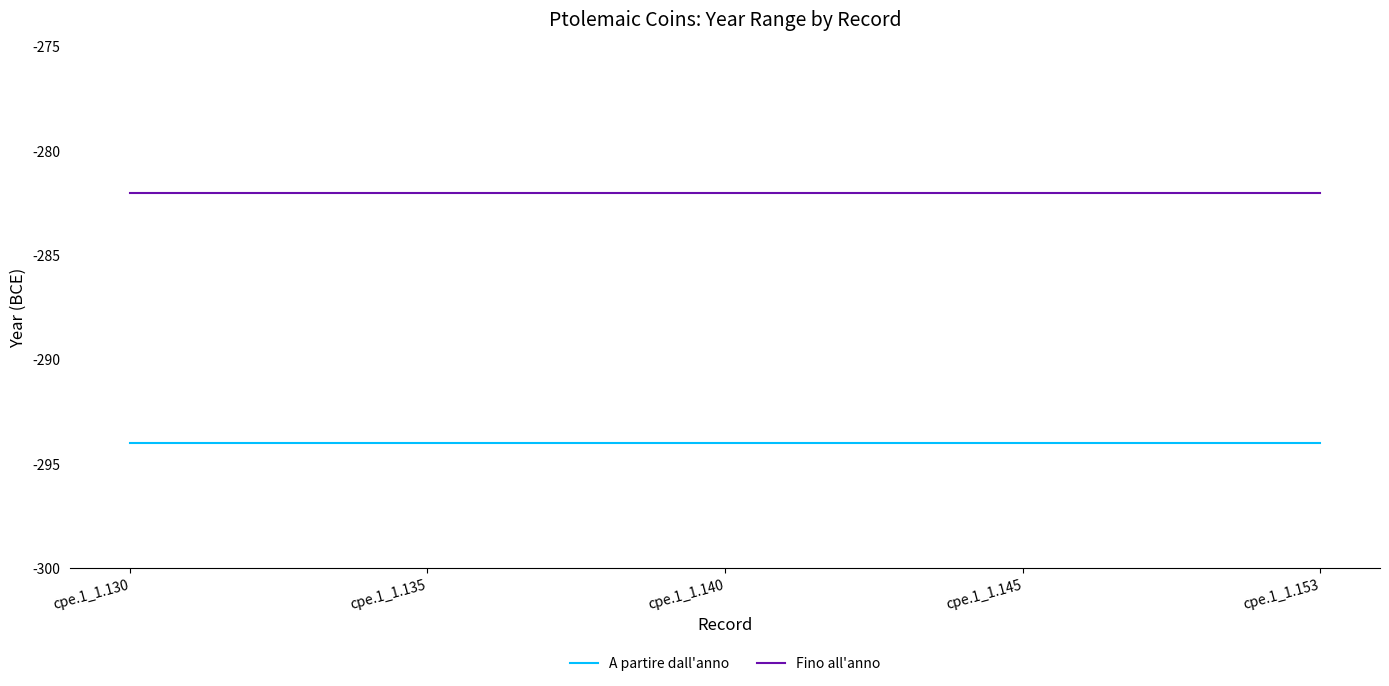

The value of Fino all'anno at cpe.1_1.145 is -388. True or false?

False